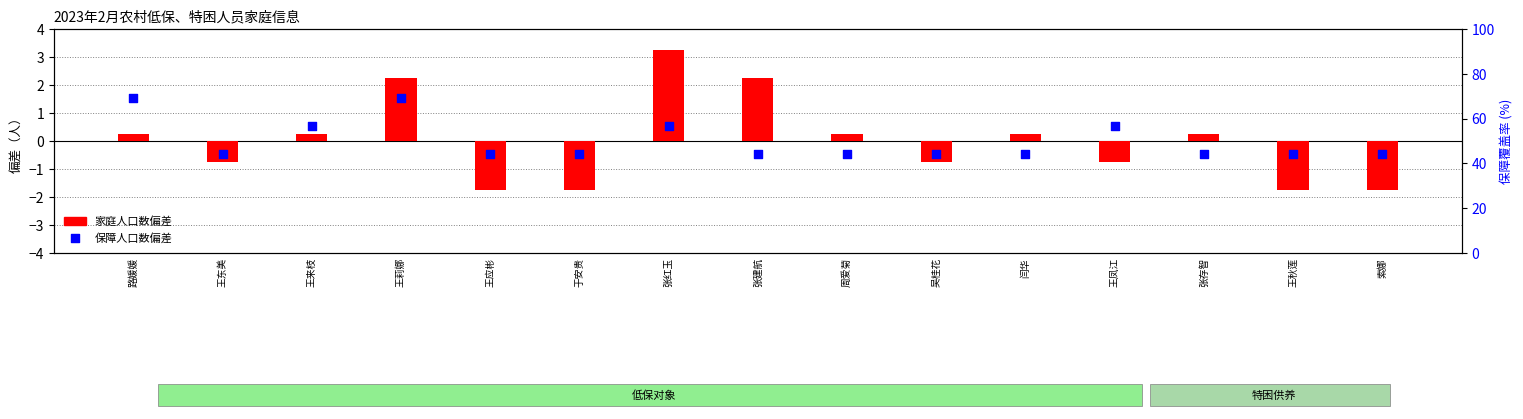

Is the value of 家庭人口数偏差 at 张存智 greater than the value of 保障人口数偏差 at 王凤江?

No